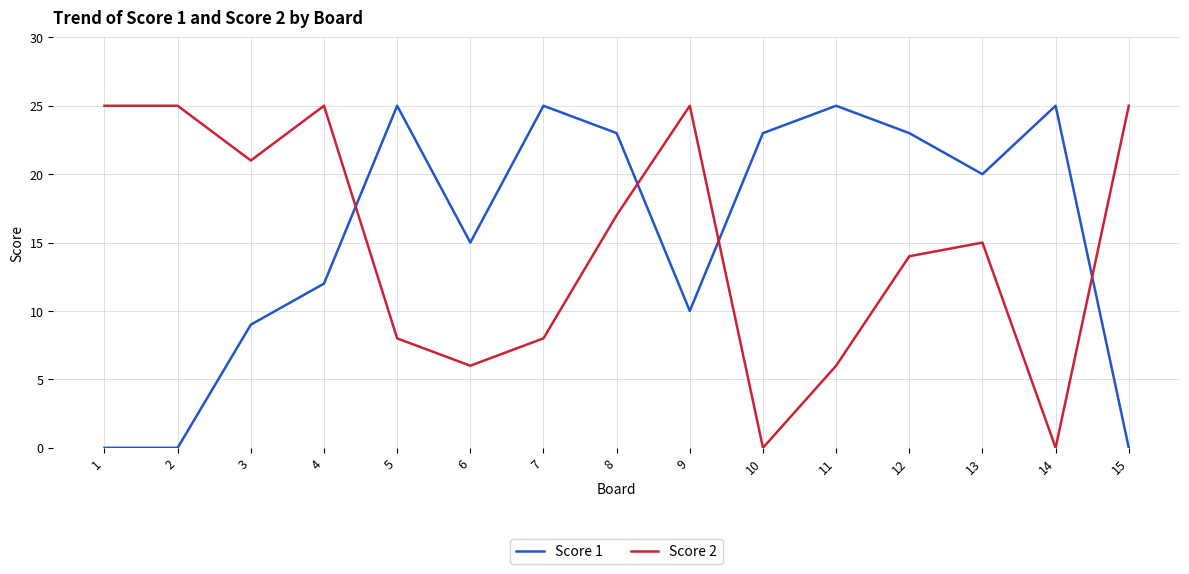

Reading right to left, what are all the values shown in this chart?

Score 1: 15=0	14=25	13=20	12=23	11=25	10=23	9=10	8=23	7=25	6=15	5=25	4=12	3=9	2=0	1=0
Score 2: 15=25	14=0	13=15	12=14	11=6	10=0	9=25	8=17	7=8	6=6	5=8	4=25	3=21	2=25	1=25